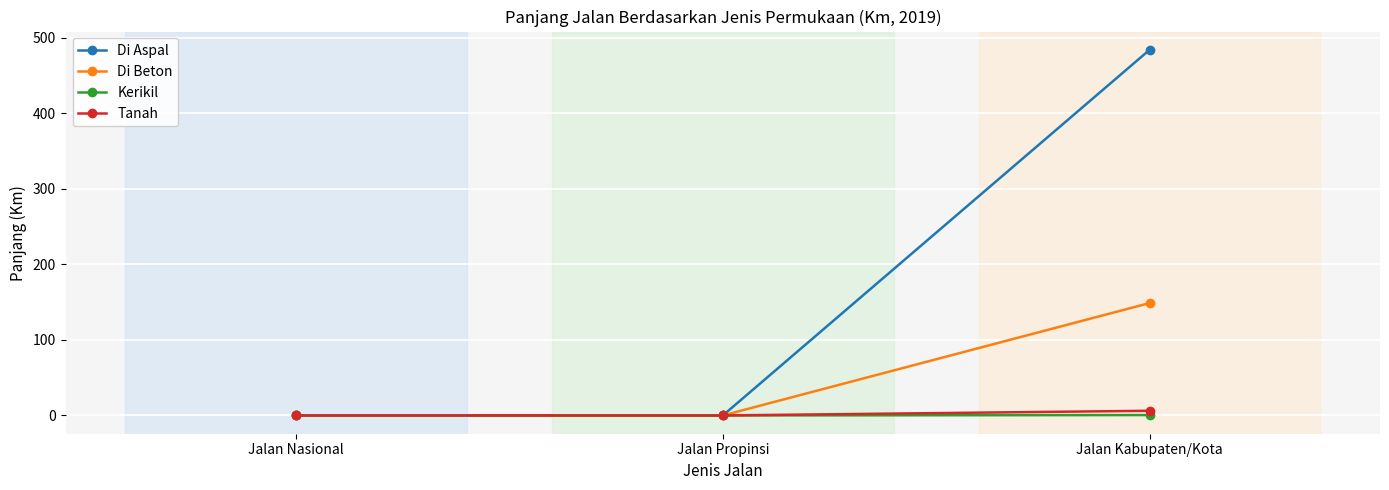

Which series has the largest total across all categories?

Di Aspal